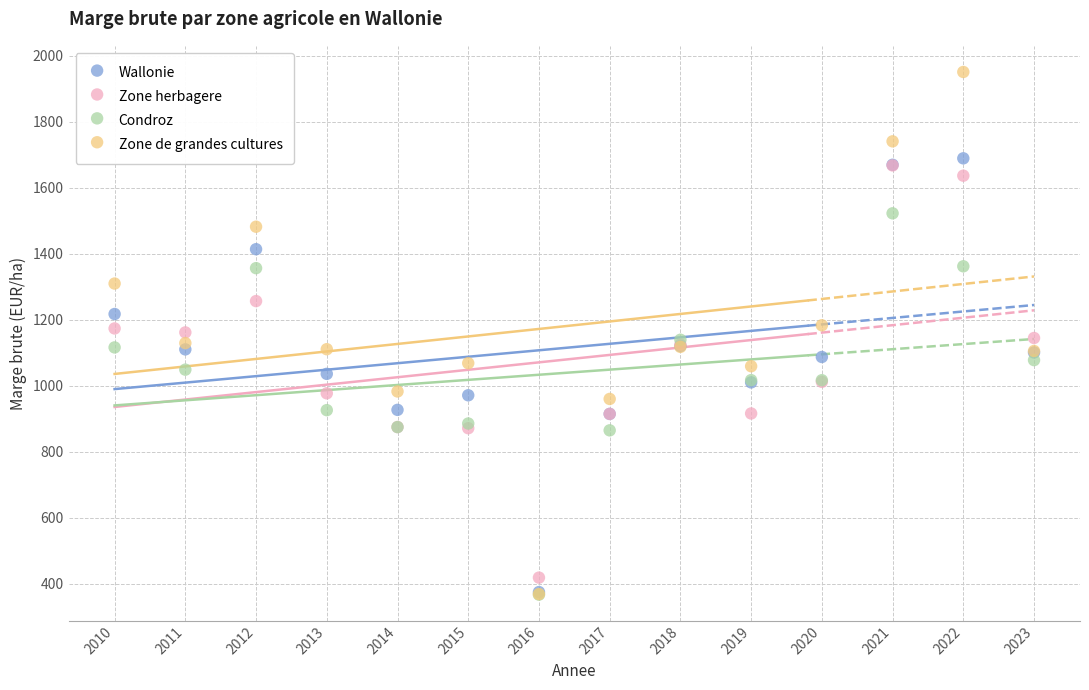

Which series contains the highest Y value?

Zone de grandes cultures